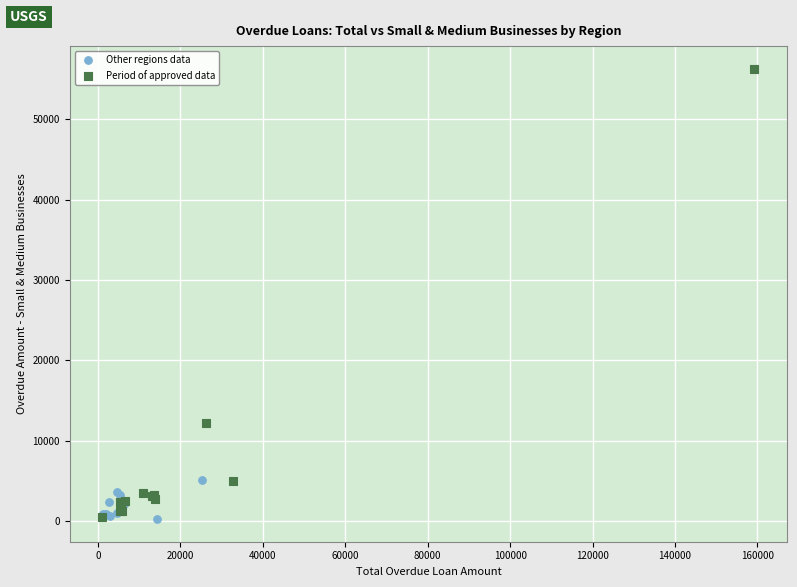

Which series has the largest Y range (max minus min)?

Period of approved data